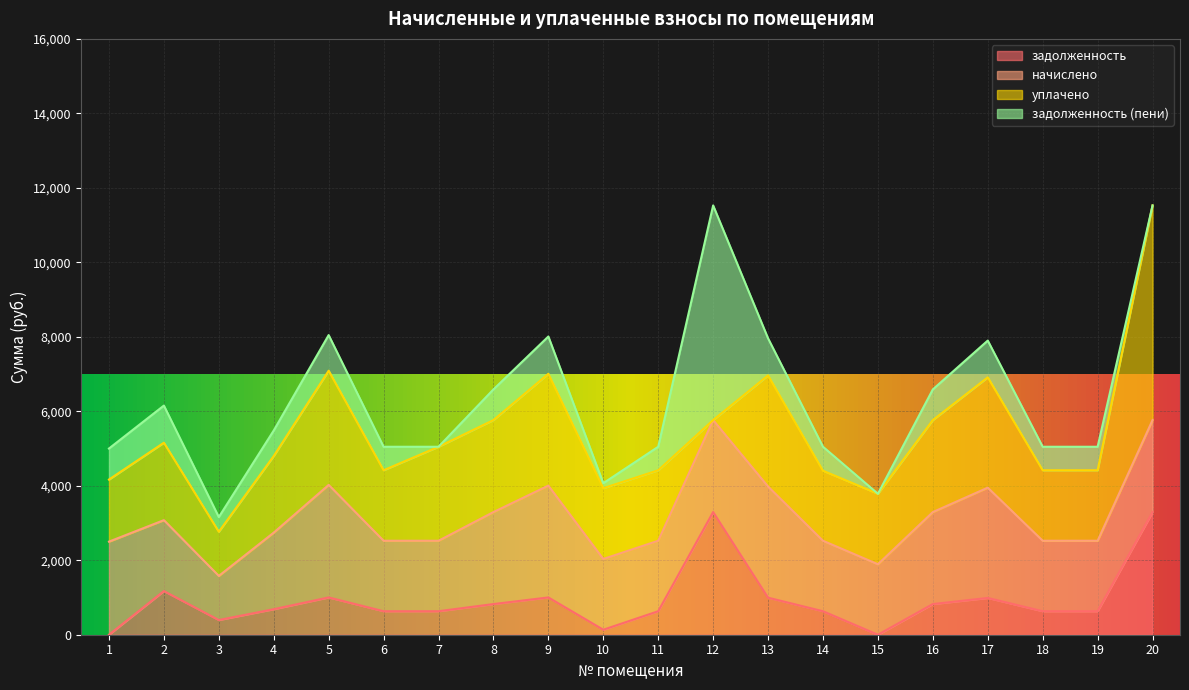

Does the chart display data point markers on the line(s)?

No